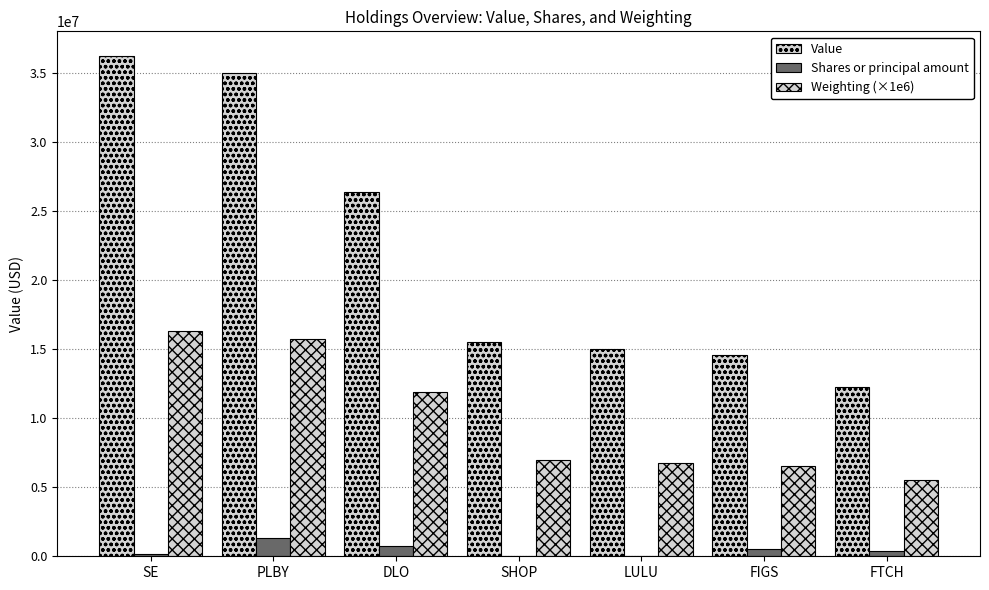

Does the chart contain stacked bars?

No